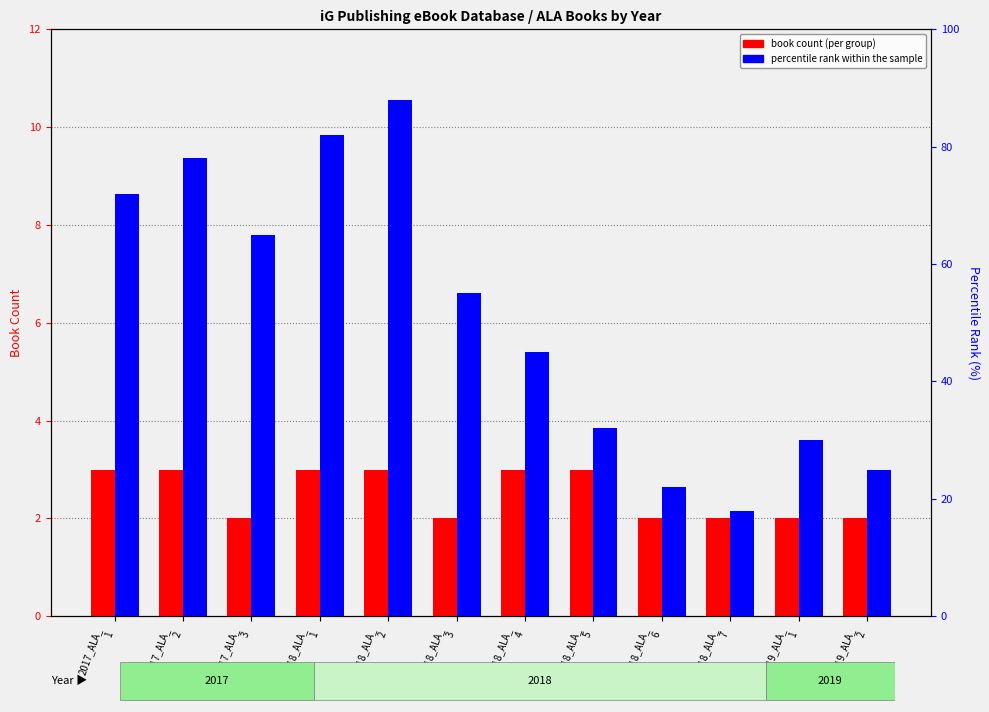

At which label does book count (per group) reach its minimum?

2017_ALA_
3